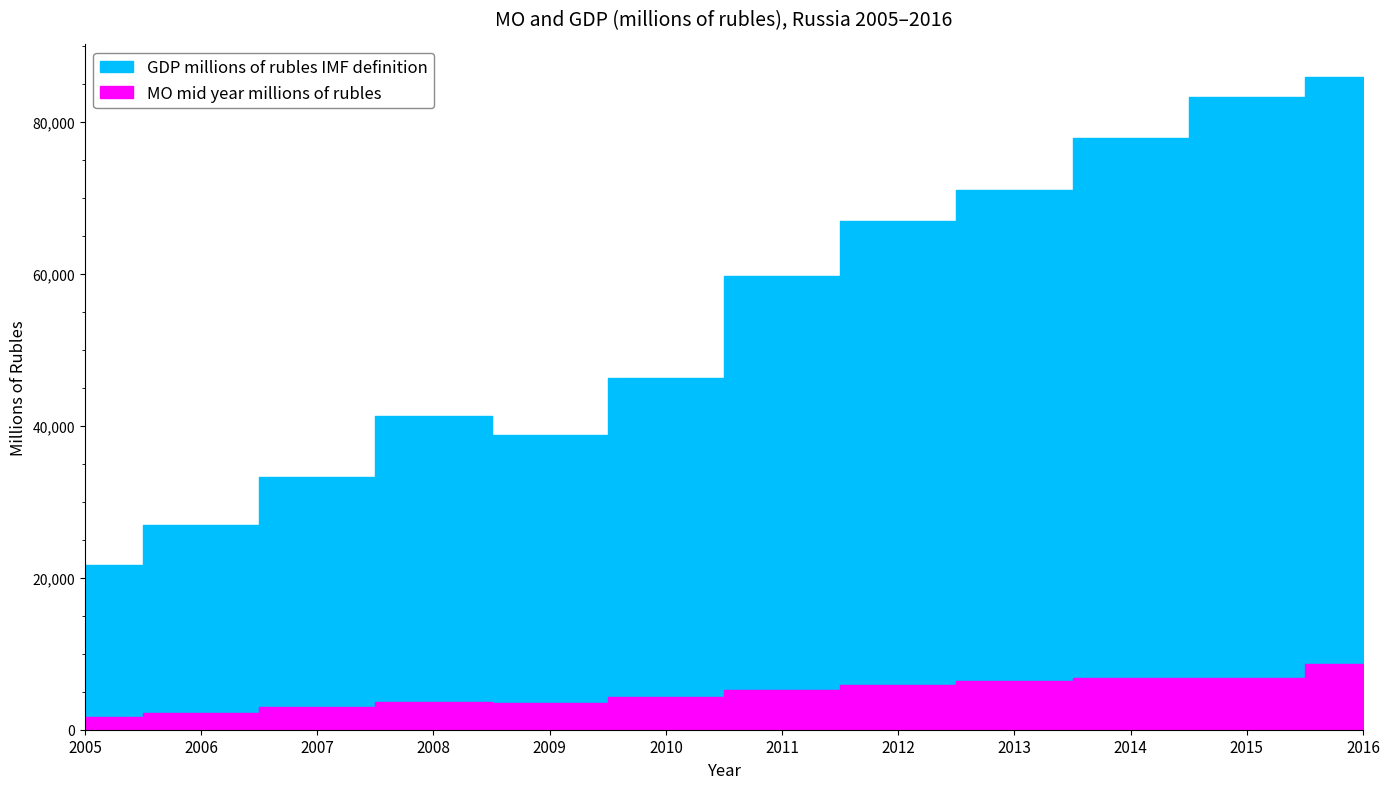

Where is GDP millions of rubles IMF definition nearest to the value 53745?

2011